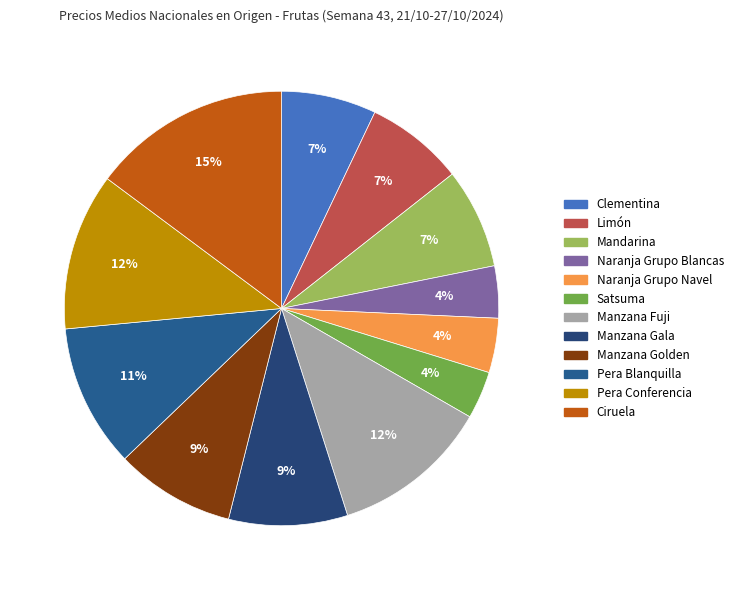

Between Naranja Grupo Navel and Pera Blanquilla, which is larger?

Pera Blanquilla